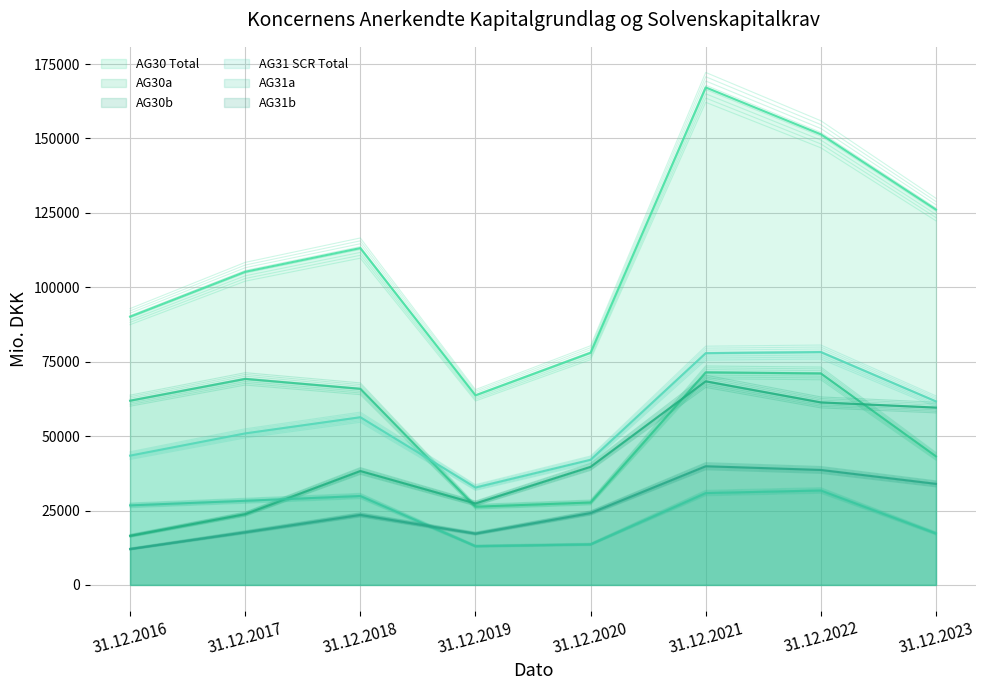

At how many categories does at least one series exceed 26188?

8